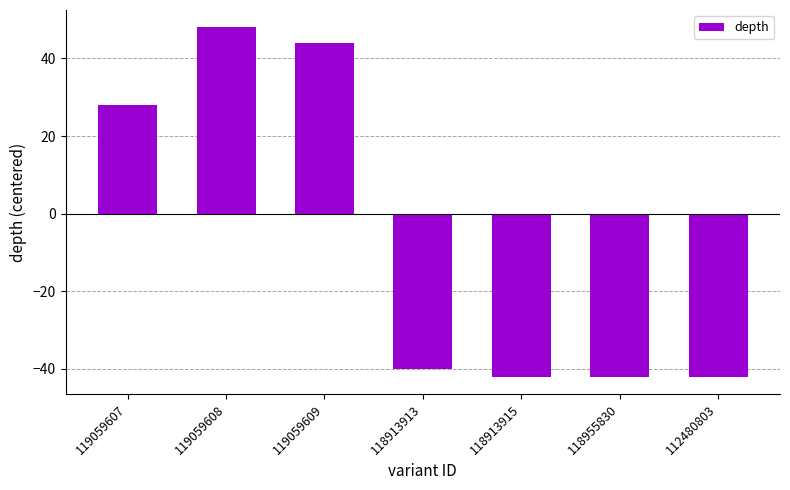

How many values are below zero?

4